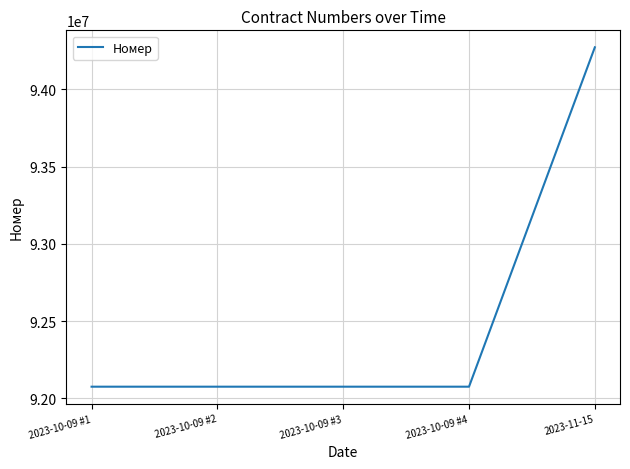

How many distinct data groups are displayed?

1